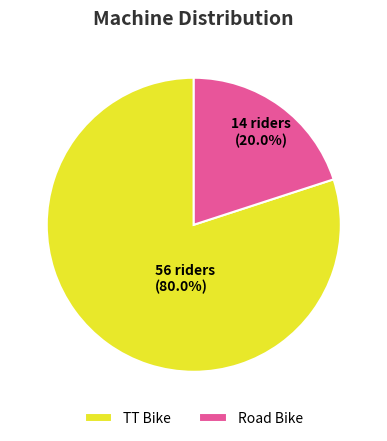

The Road Bike slice represents 20% of the pie. True or false?

True